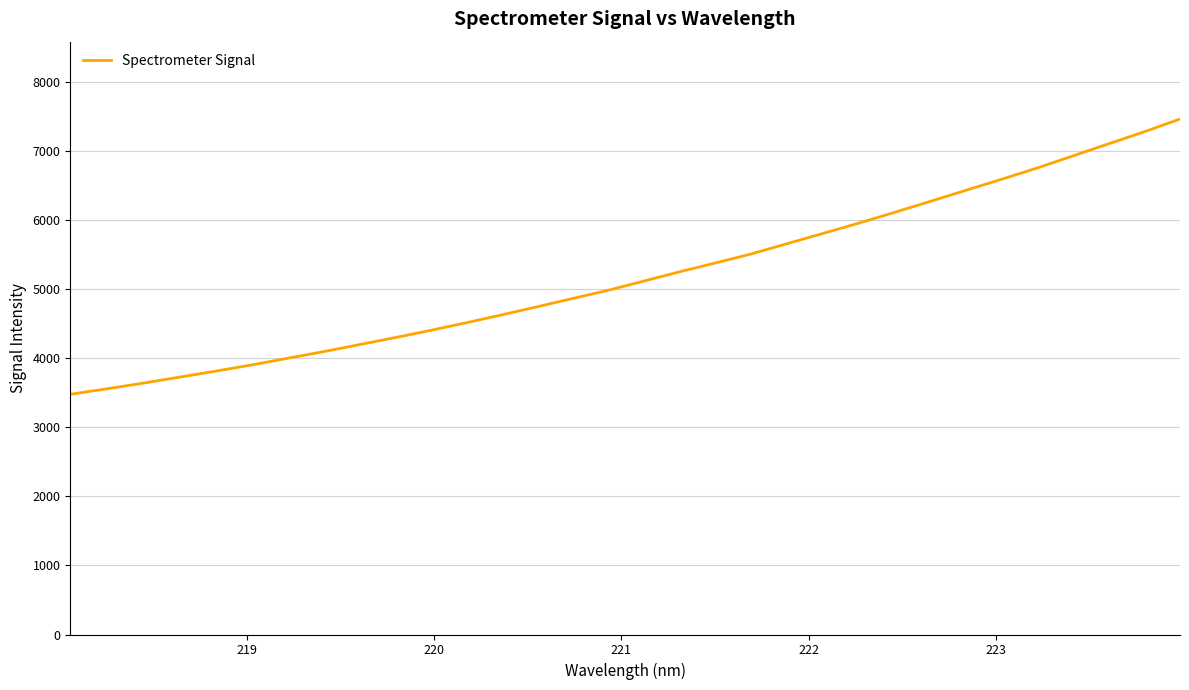

What is the maximum value shown in the chart?

7467.9